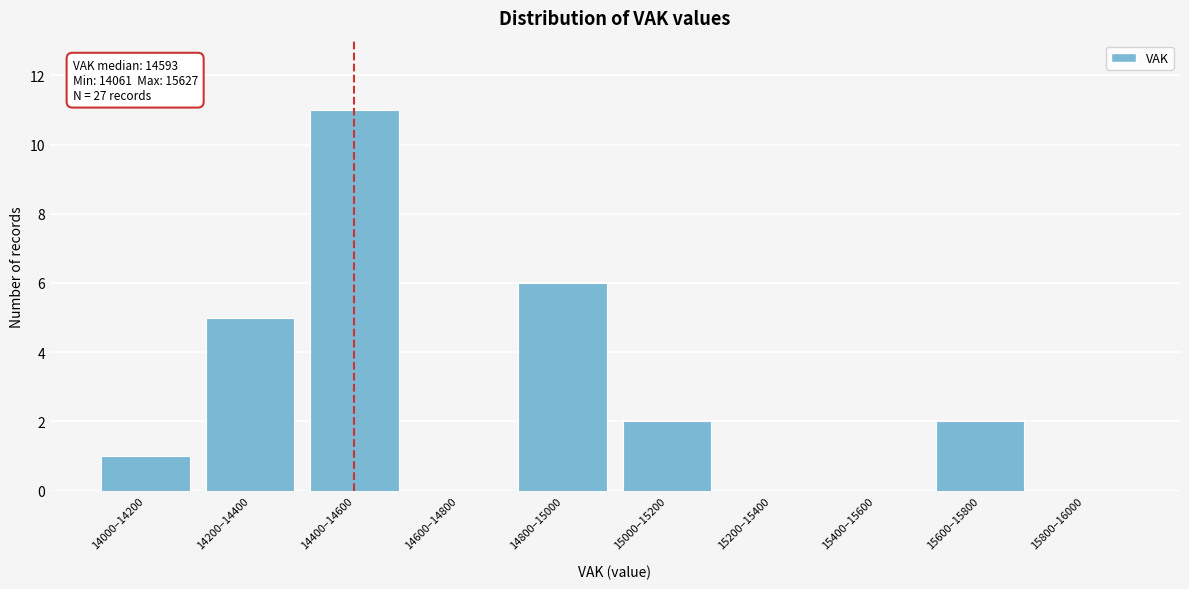

Reading left to right, transcribe all the data shown in this chart.

14000–14200=1	14200–14400=5	14400–14600=11	14600–14800=0	14800–15000=6	15000–15200=2	15200–15400=0	15400–15600=0	15600–15800=2	15800–16000=0